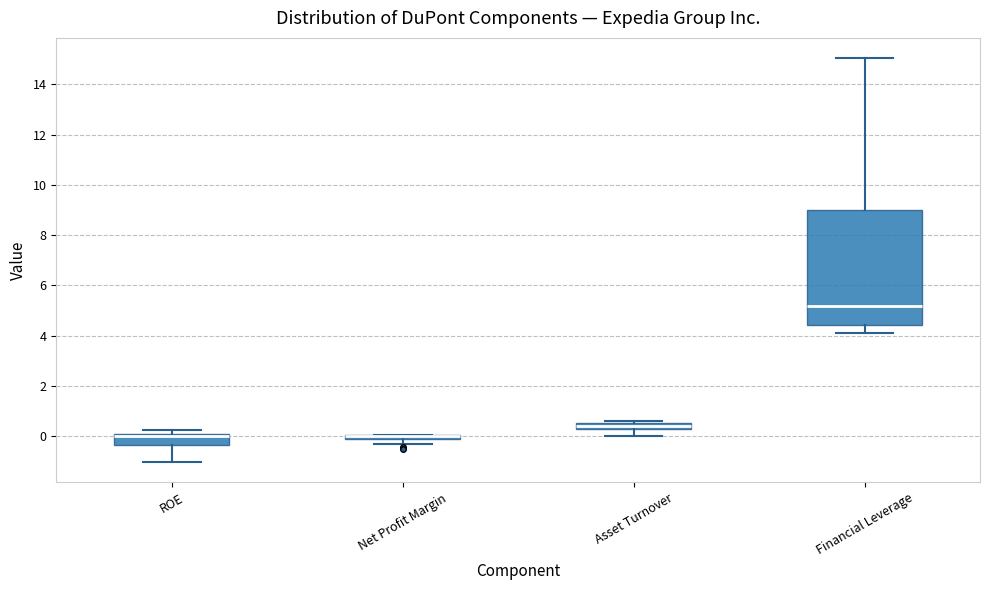

Where does the lower whisker of the box for Financial Leverage end on the y-axis? The values are not printed on the chart, so give them approximately, as read against the axis.

4.0